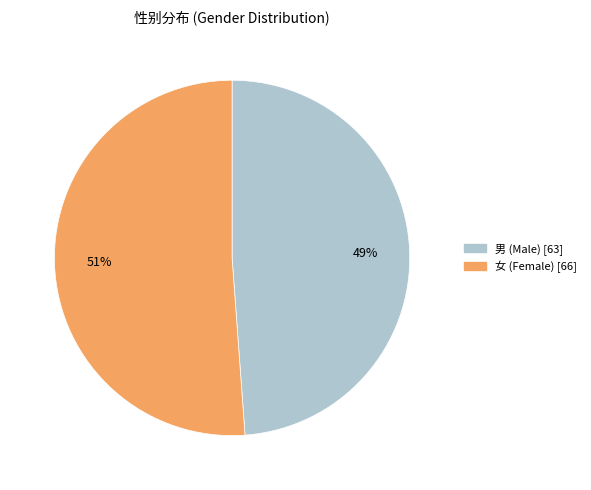

Which slice is the smallest?

男